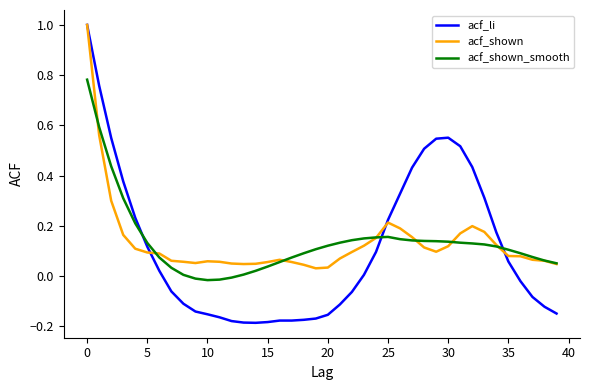

How many distinct data groups are displayed?

3